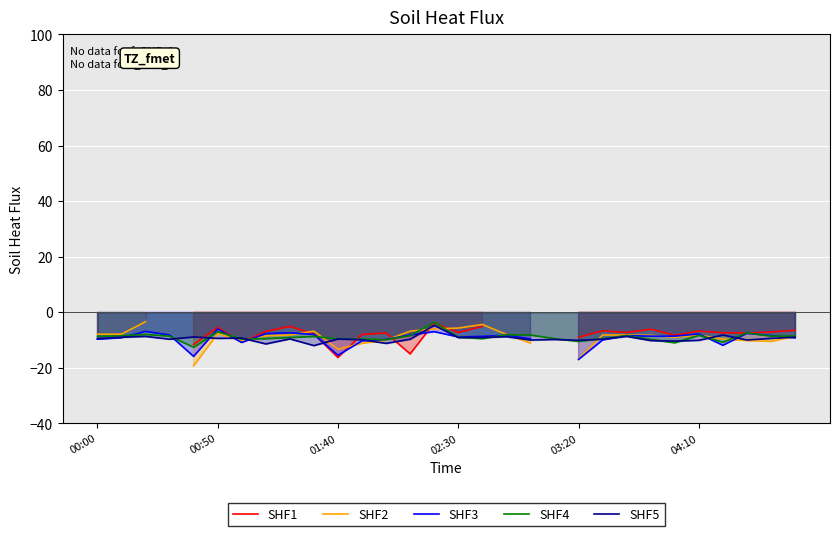

What is the lowest value of the SHF5 series?

-12.0